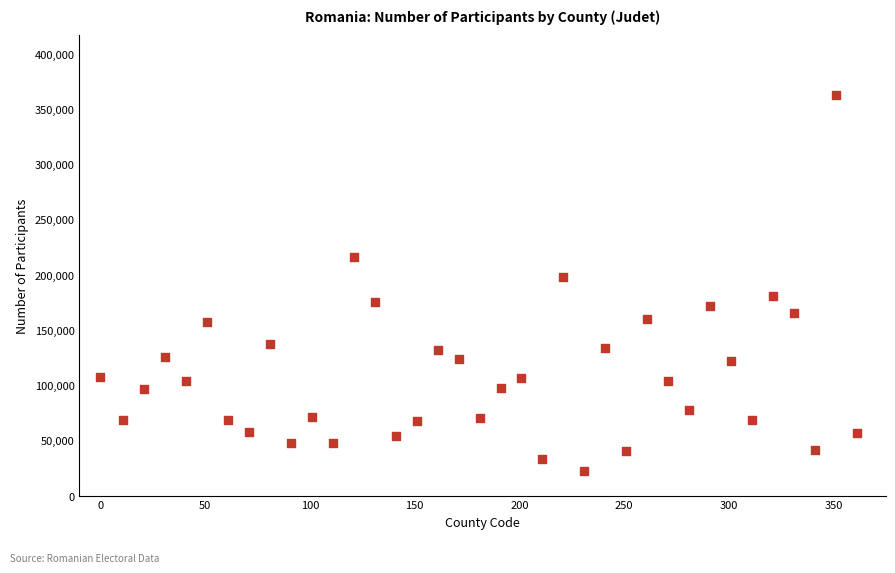

What is the range of X values (max minus min)?

361